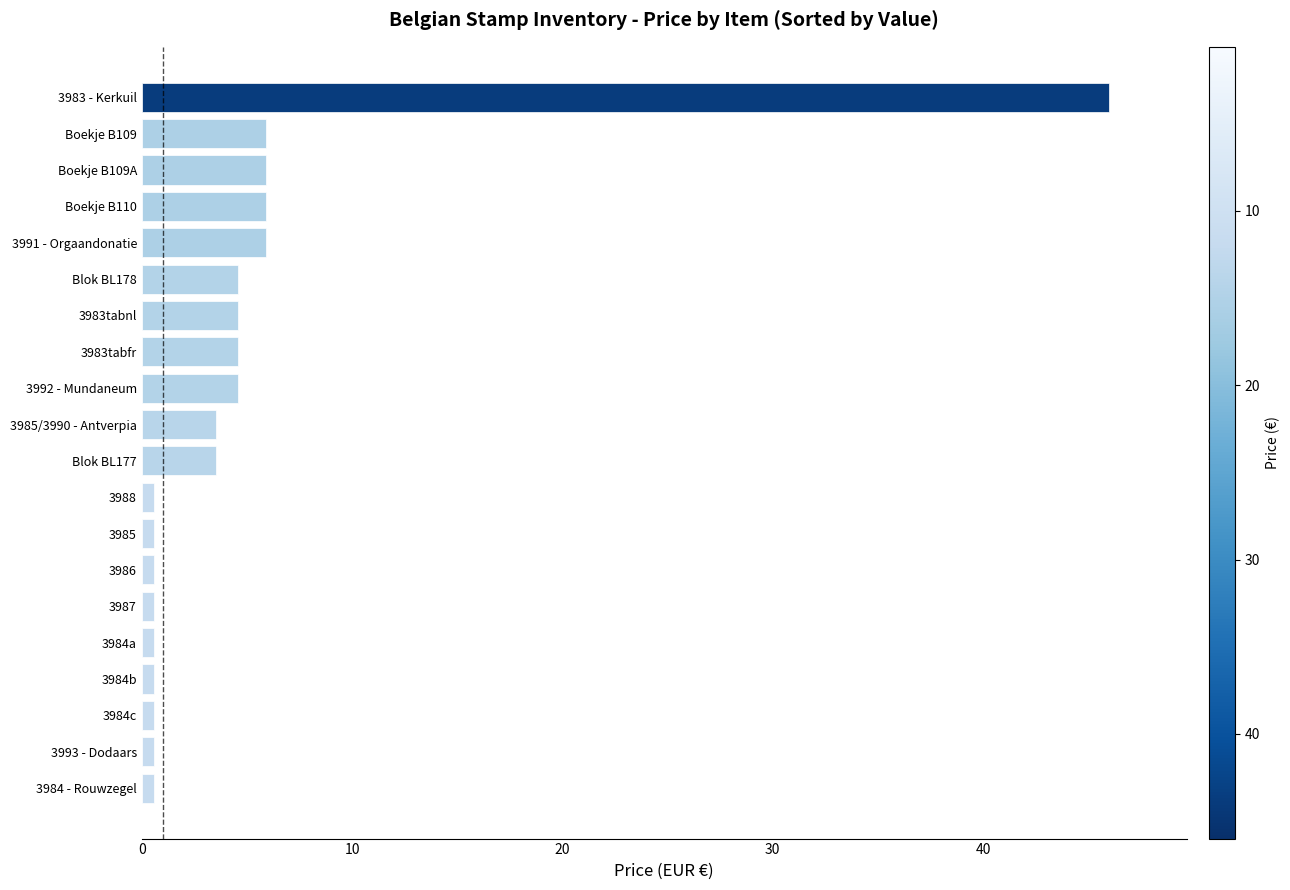

Reading bottom to top, extract all data points from this chart.

3984 - Rouwzegel=0.6	3993 - Dodaars=0.6	3984c=0.6	3984b=0.6	3984a=0.6	3987=0.6	3986=0.6	3985=0.6	3988=0.6	Blok BL177=3.5	3985/3990 - Antverpia=3.5	3992 - Mundaneum=4.6	3983tabfr=4.6	3983tabnl=4.6	Blok BL178=4.6	3991 - Orgaandonatie=5.9	Boekje B110=5.9	Boekje B109A=5.9	Boekje B109=5.9	3983 - Kerkuil=46.0